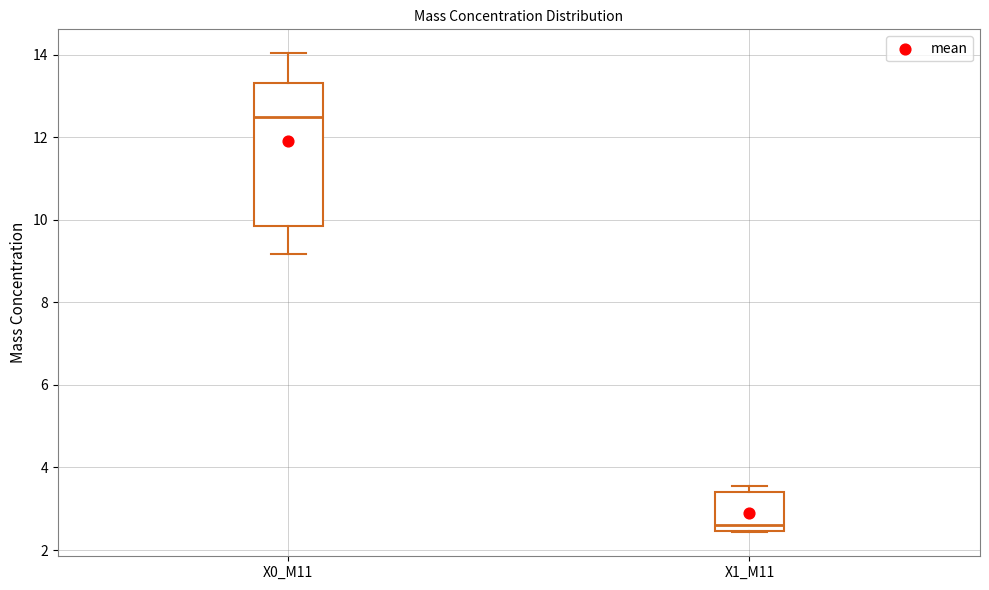

Reading left to right, transcribe this box plot: for each box, give where its median line is, the range the box spans, and where its two whiskers end, as read against the y-axis. The values are not printed on the chart, so give them approximately, as read against the axis.

X0_M11: median 12.4, box 9.8 to 13.4, whiskers 9.2 to 14.0
X1_M11: median 2.6, box 2.4 to 3.4, whiskers 2.4 to 3.6